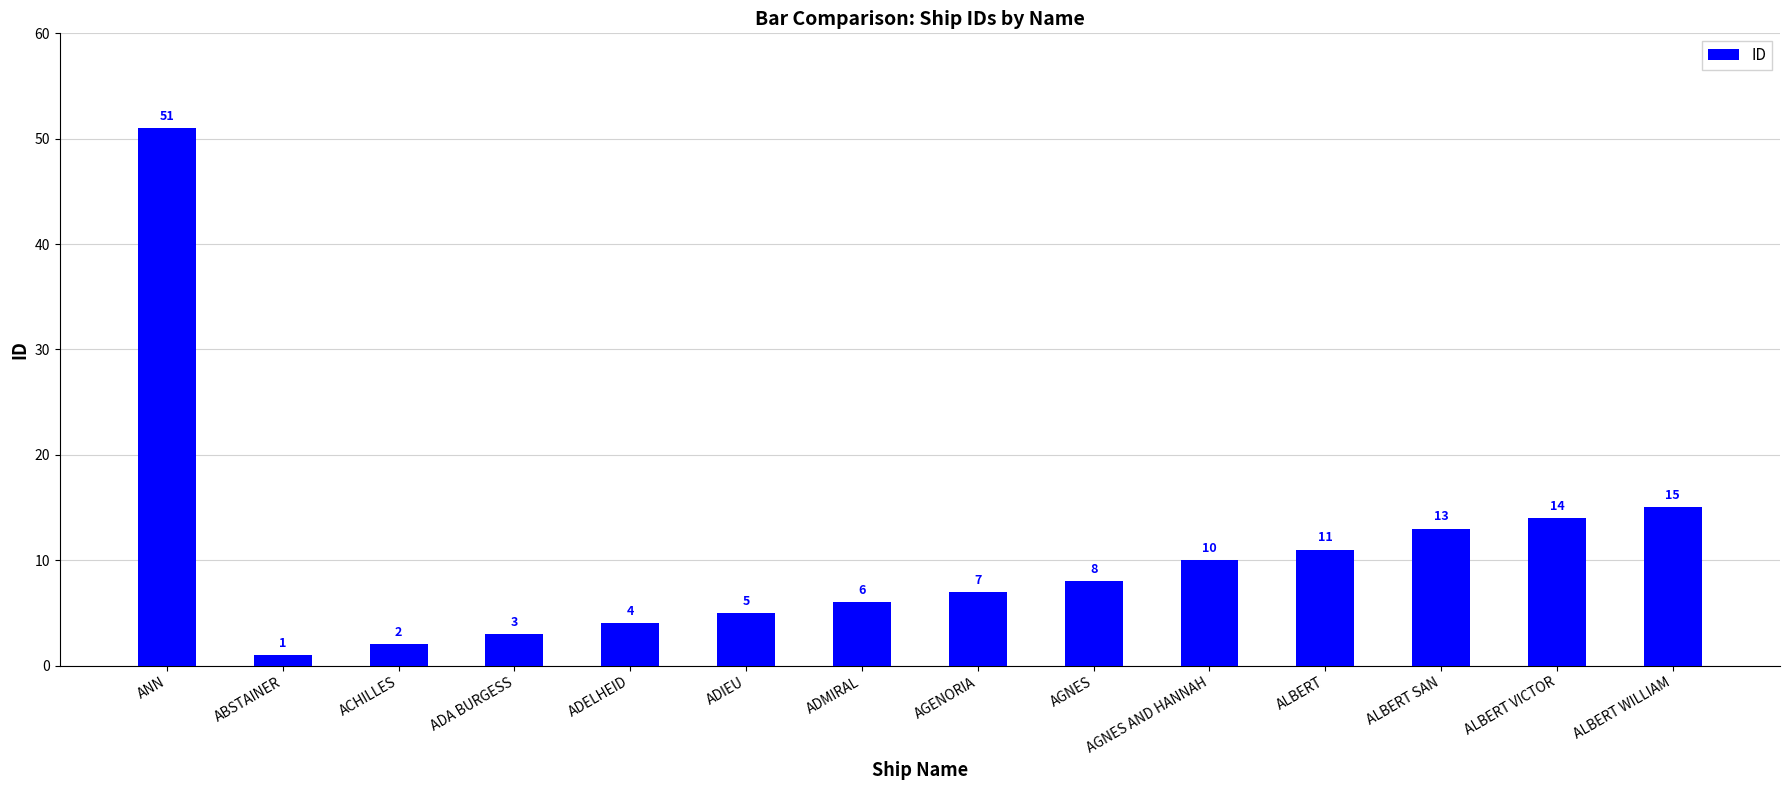

The value at AGNES is 8. True or false?

True